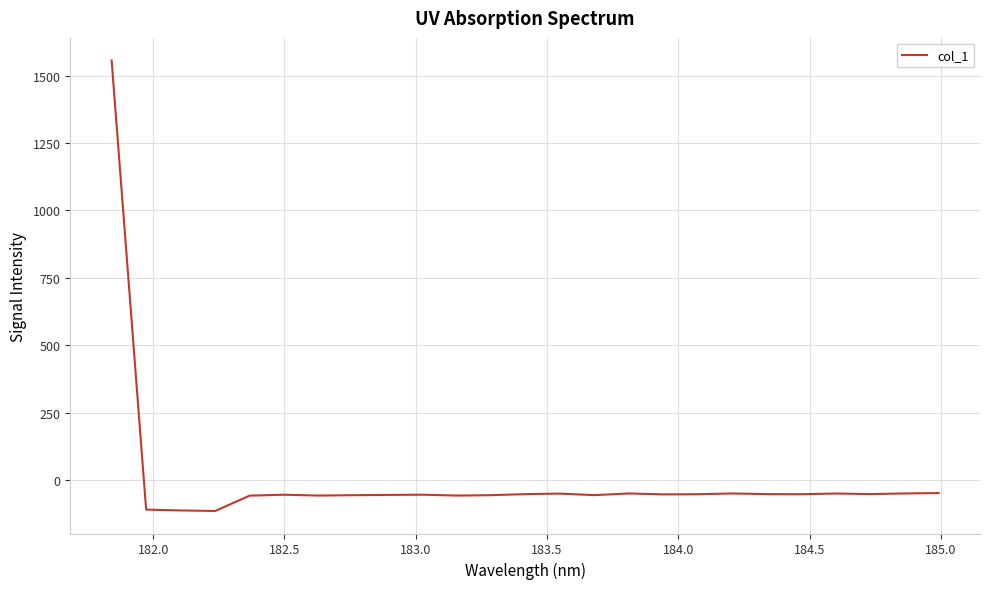

What is the difference between the maximum and minimum values?

1670.6